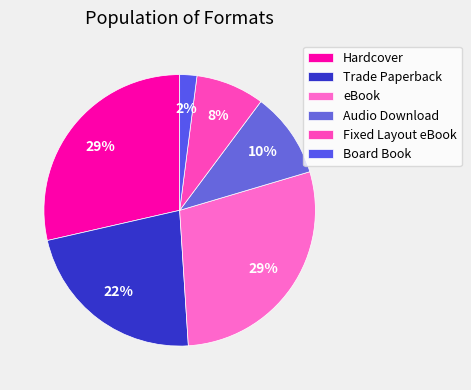

Count the number of slices in the pie.

6